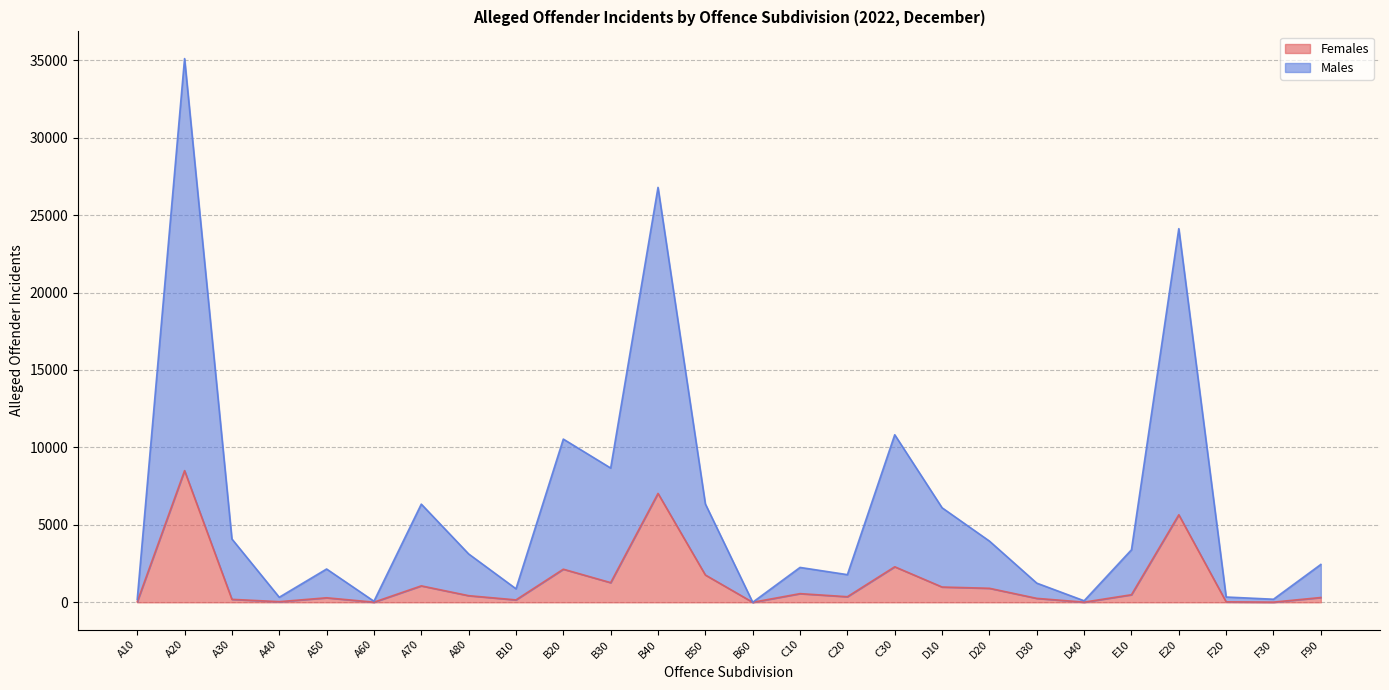

True or false: Females has a value of 81 at C20.

False